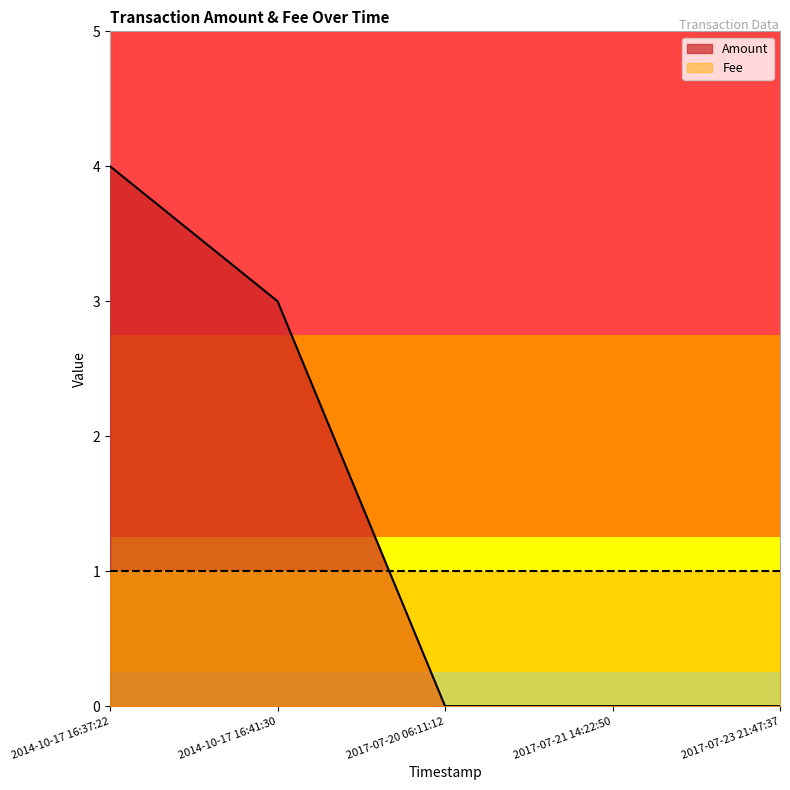

Does the chart have visible grid lines?

No